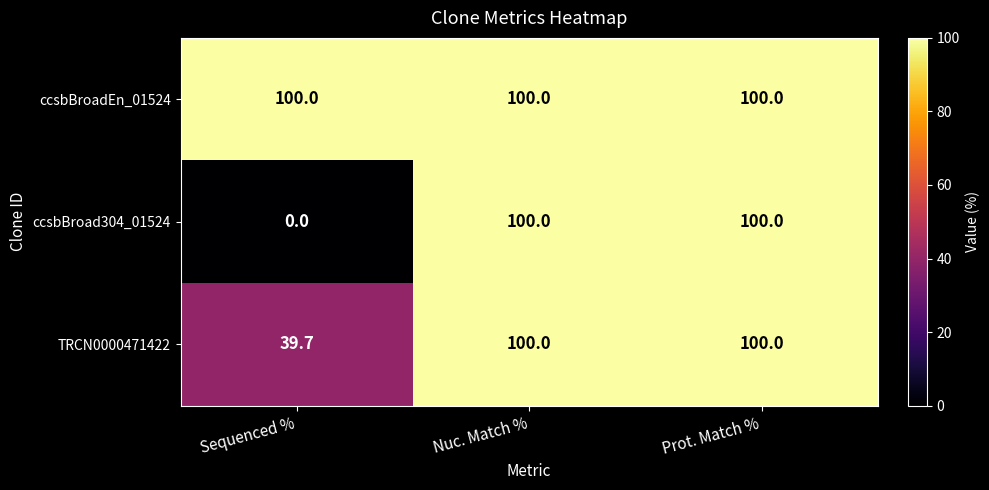

Reading right to left, transcribe all the data shown in this chart.

ccsbBroadEn_01524: 100.0	100.0	100.0
ccsbBroad304_01524: 100.0	100.0	0.0
TRCN0000471422: 100.0	100.0	39.7